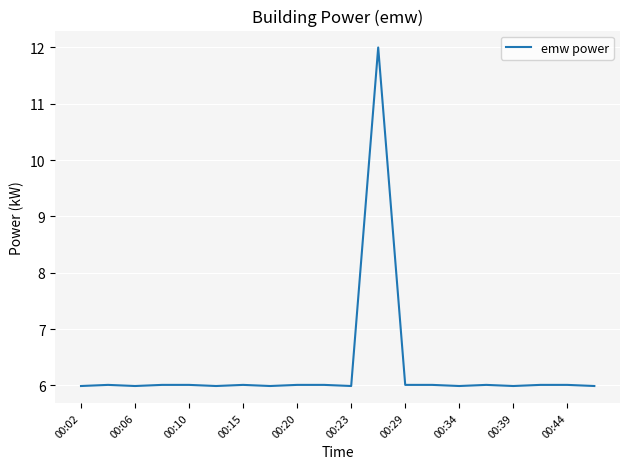

How many lines are shown in the chart?

1